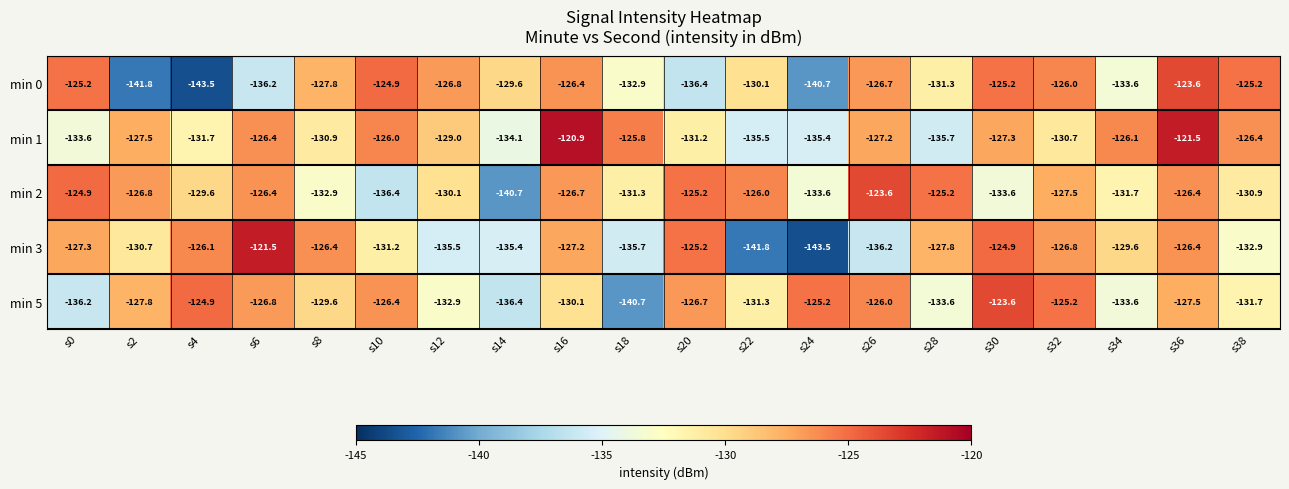

What is the average value of the min 3 series?

-130.6